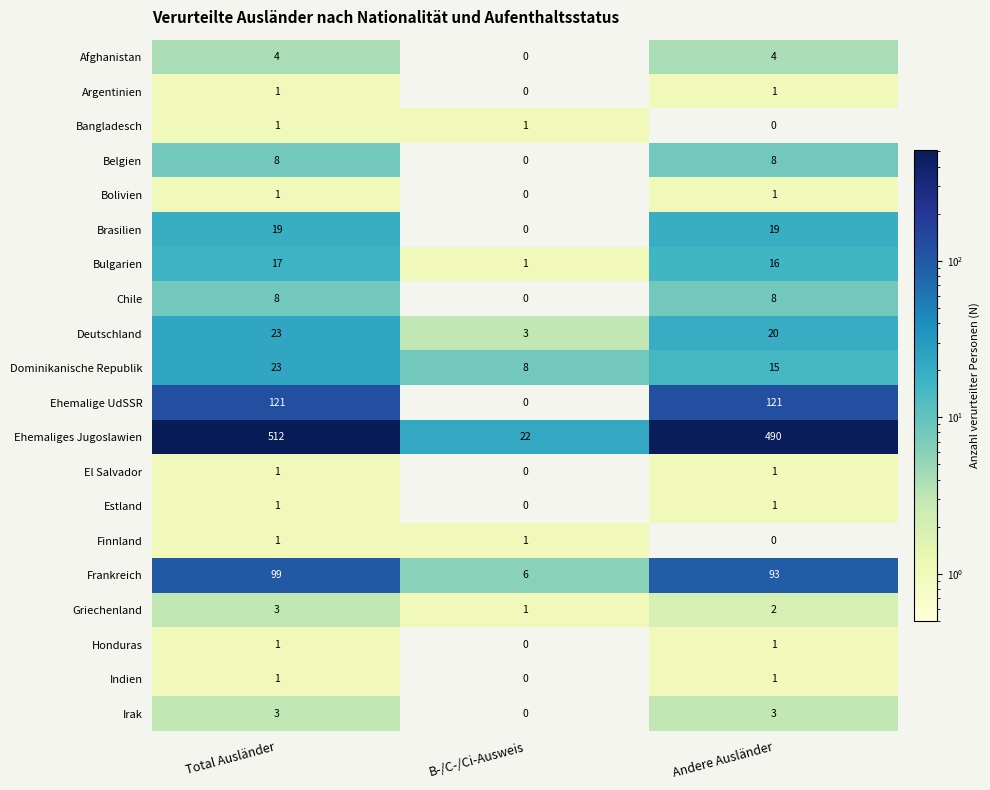

At which category is the sum across all series the highest?

Total Ausländer